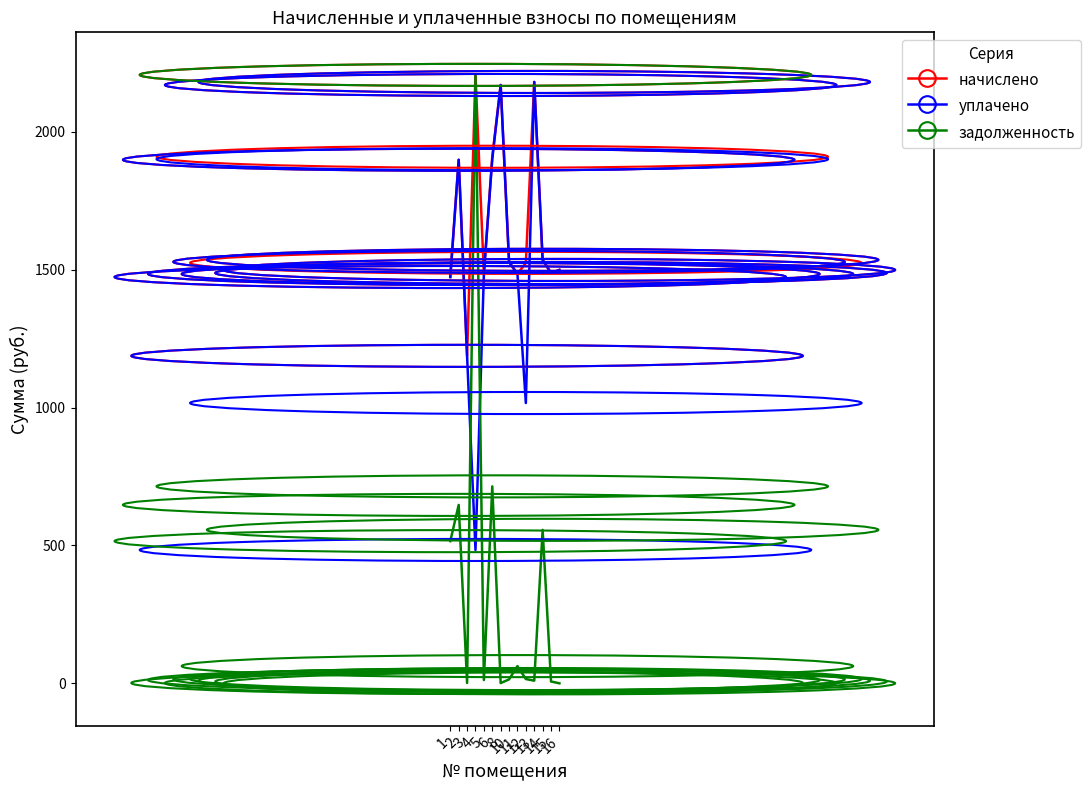

At which category does уплачено reach its first local peak?

2